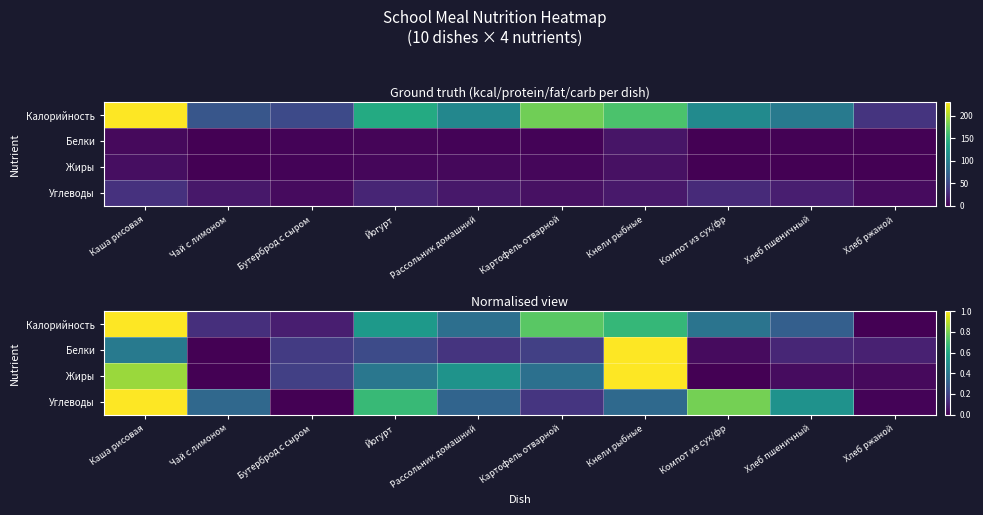

The Углеводы series shows 0.8 at Компот из сух/фр. True or false?

True